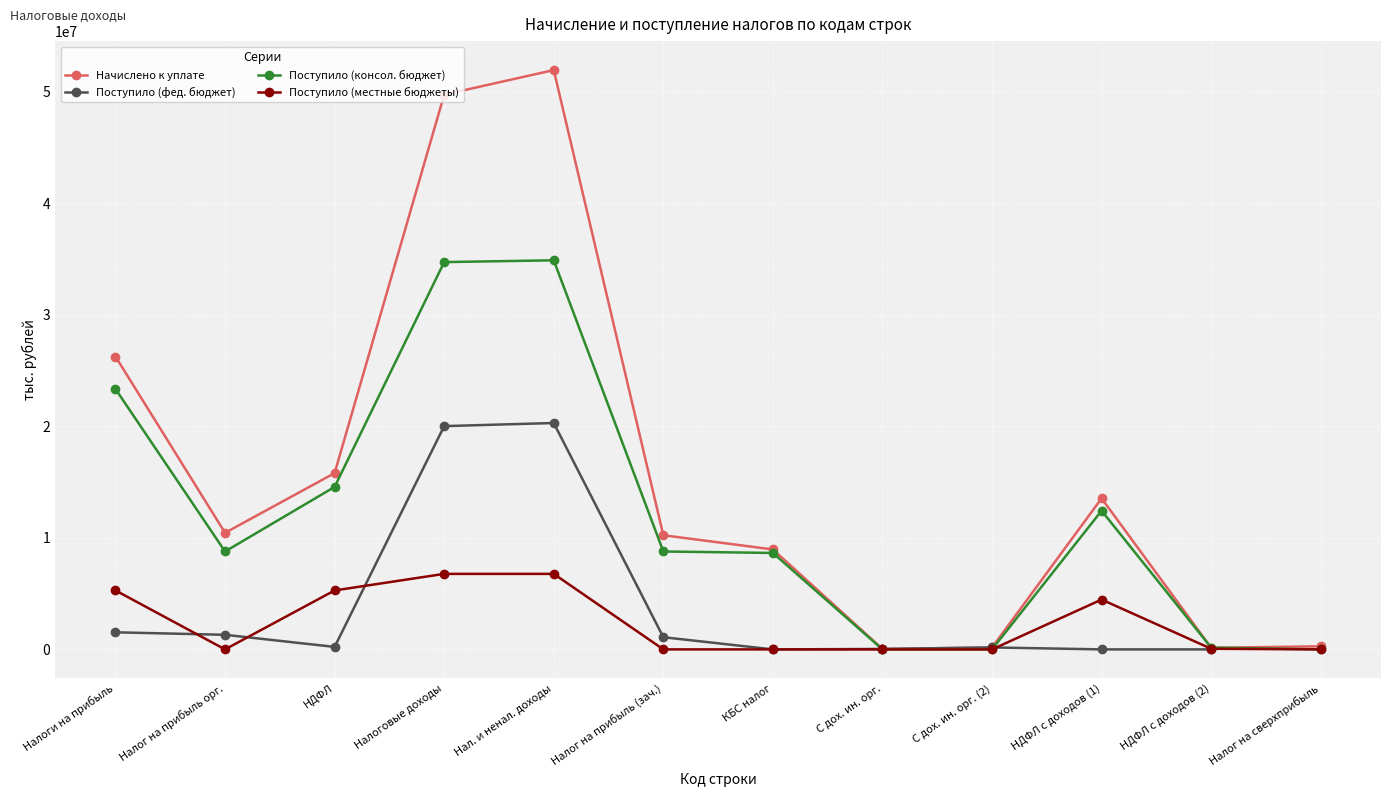

True or false: Поступило (консол. бюджет) and Начислено к уплате intersect in this chart.

True